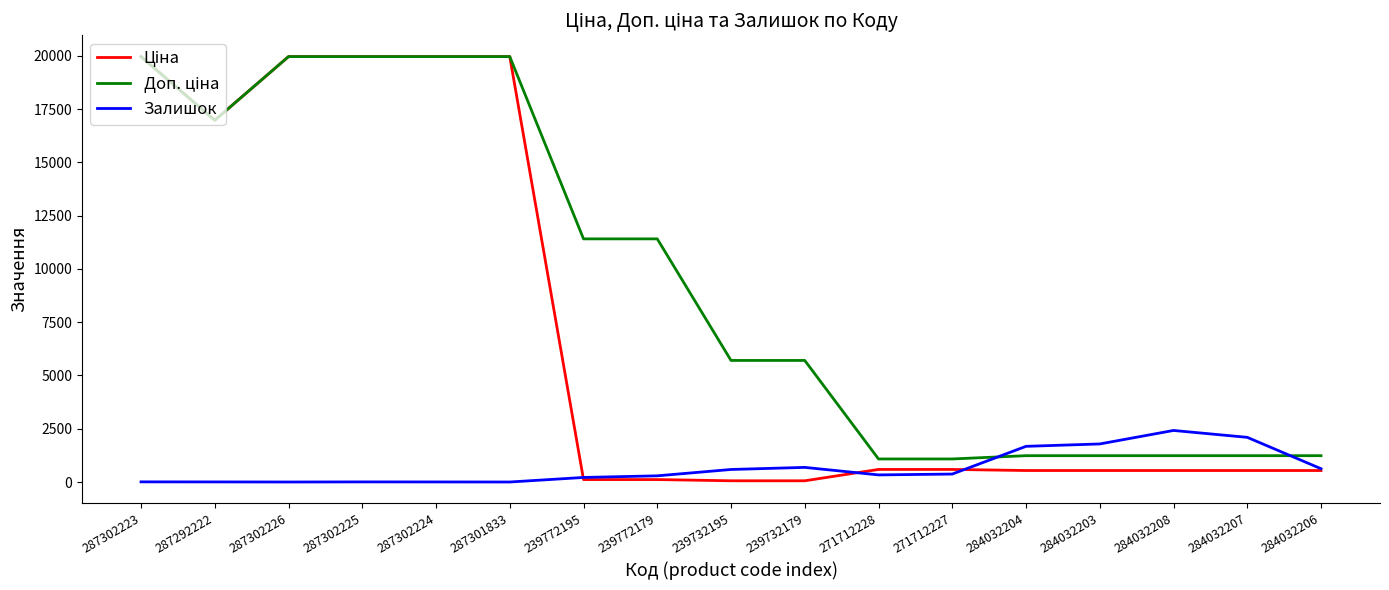

What is the spread (max minus min) of values at 284032203?

1247.0